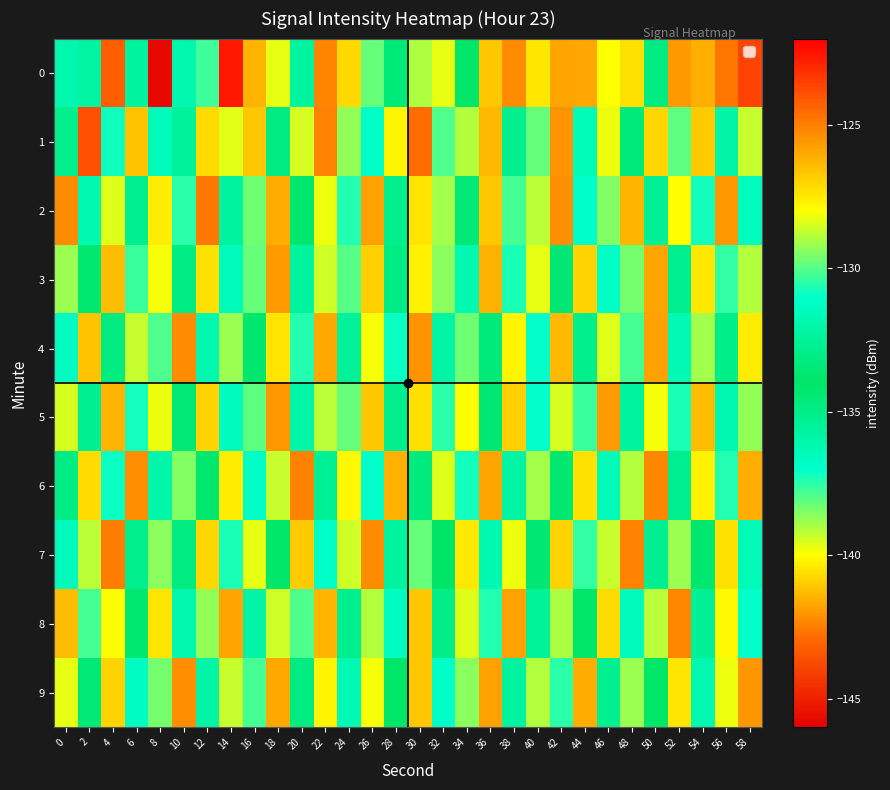

Reading left to right, list all the values displayed in this chart.

0: 0=-131.9	2=-135.8	4=-124.3	6=-132.4	8=-145.7	10=-131.9	12=-130.3	14=-122.6	16=-126.3	18=-128.3	20=-132.3	22=-125.2	24=-140.7	26=-138.2	28=-134.6	30=-129.0	32=-128.3	34=-133.9	36=-126.7	38=-125.3	40=-127.4	42=-125.9	44=-125.9	46=-128.0	48=-127.3	50=-134.8	52=-125.7	54=-126.2	56=-124.8	58=-123.6
1: 0=-132.9	2=-123.9	4=-130.8	6=-126.6	8=-136.5	10=-132.4	12=-127.2	14=-128.3	16=-126.7	18=-133.1	20=-128.5	22=-125.1	24=-129.3	26=-131.2	28=-127.8	30=-124.6	32=-130.1	34=-128.9	36=-126.4	38=-132.7	40=-129.8	42=-125.5	44=-131.6	46=-128.2	48=-133.4	50=-127.1	52=-129.9	54=-126.8	56=-132.1	58=-128.7
2: 0=-125.3	2=-131.8	4=-128.4	6=-135.2	8=-127.6	10=-130.5	12=-124.9	14=-132.3	16=-129.7	18=-126.1	20=-133.8	22=-128.2	24=-130.6	26=-125.8	28=-132.9	30=-127.4	32=-129.1	34=-133.5	36=-126.7	38=-130.2	40=-128.8	42=-125.4	44=-131.1	46=-129.5	48=-126.3	50=-132.6	52=-128.0	54=-130.8	56=-125.6	58=-131.4
3: 0=-129.2	2=-133.7	4=-126.5	6=-130.3	8=-128.1	10=-134.9	12=-127.3	14=-131.5	16=-129.8	18=-125.7	20=-132.4	22=-128.6	24=-130.0	26=-126.9	28=-133.1	30=-127.7	32=-129.4	34=-131.8	36=-126.2	38=-130.7	40=-128.3	42=-133.6	44=-127.0	46=-131.2	48=-129.6	50=-125.9	52=-132.8	54=-127.5	56=-130.4	58=-128.9
4: 0=-131.3	2=-126.6	4=-133.2	6=-128.7	8=-130.1	10=-125.3	12=-131.9	14=-129.2	16=-133.8	18=-127.4	20=-130.6	22=-126.0	24=-132.5	26=-128.1	28=-130.9	30=-125.5	32=-132.2	34=-129.7	36=-133.4	38=-127.8	40=-131.0	42=-126.4	44=-132.9	46=-128.4	48=-130.2	50=-125.8	52=-131.7	54=-129.1	56=-133.0	58=-127.6
5: 0=-128.5	2=-132.7	4=-126.3	6=-130.8	8=-128.2	10=-133.5	12=-127.0	14=-131.4	16=-129.9	18=-125.6	20=-132.1	22=-128.8	24=-129.8	26=-126.7	28=-132.9	30=-127.3	32=-130.5	34=-128.0	36=-133.6	38=-126.9	40=-131.0	42=-128.5	44=-130.3	46=-125.7	48=-132.4	50=-128.1	52=-130.7	54=-126.5	56=-131.8	58=-129.3
6: 0=-133.1	2=-127.2	4=-130.9	6=-125.4	8=-132.0	10=-129.5	12=-133.8	14=-127.6	16=-131.2	18=-128.7	20=-125.1	22=-132.6	24=-127.9	26=-131.0	28=-126.2	30=-133.3	32=-128.4	34=-130.8	36=-125.9	38=-132.2	40=-129.1	42=-133.7	44=-127.3	46=-131.6	48=-128.9	50=-125.2	52=-132.8	54=-127.7	56=-130.6	58=-126.1
7: 0=-131.5	2=-128.8	4=-125.0	6=-132.9	8=-129.4	10=-133.2	12=-127.1	14=-130.7	16=-128.3	18=-133.9	20=-126.8	22=-131.1	24=-128.6	26=-125.3	28=-132.4	30=-129.8	32=-134.0	34=-127.5	36=-131.8	38=-128.2	40=-133.6	42=-127.0	44=-130.4	46=-128.7	48=-125.1	50=-132.7	52=-129.2	54=-133.8	56=-127.3	58=-131.6
8: 0=-126.5	2=-130.2	4=-128.0	6=-133.7	8=-127.4	10=-131.9	12=-129.3	14=-125.9	16=-132.2	18=-128.6	20=-130.1	22=-126.3	24=-132.8	26=-128.9	28=-131.3	30=-126.7	32=-133.0	34=-128.4	36=-130.6	38=-125.8	40=-132.5	42=-129.0	44=-134.1	46=-127.2	48=-131.5	50=-128.8	52=-125.2	54=-132.6	56=-127.9	58=-131.0
9: 0=-128.3	2=-133.5	4=-127.0	6=-131.3	8=-129.6	10=-125.4	12=-132.1	14=-128.7	16=-130.2	18=-126.0	20=-133.2	22=-127.8	24=-131.7	26=-128.1	28=-133.9	30=-126.7	32=-131.1	34=-129.4	36=-125.8	38=-132.3	40=-128.9	42=-130.5	44=-126.1	46=-132.7	48=-129.2	50=-134.1	52=-127.4	54=-131.8	56=-128.2	58=-125.6